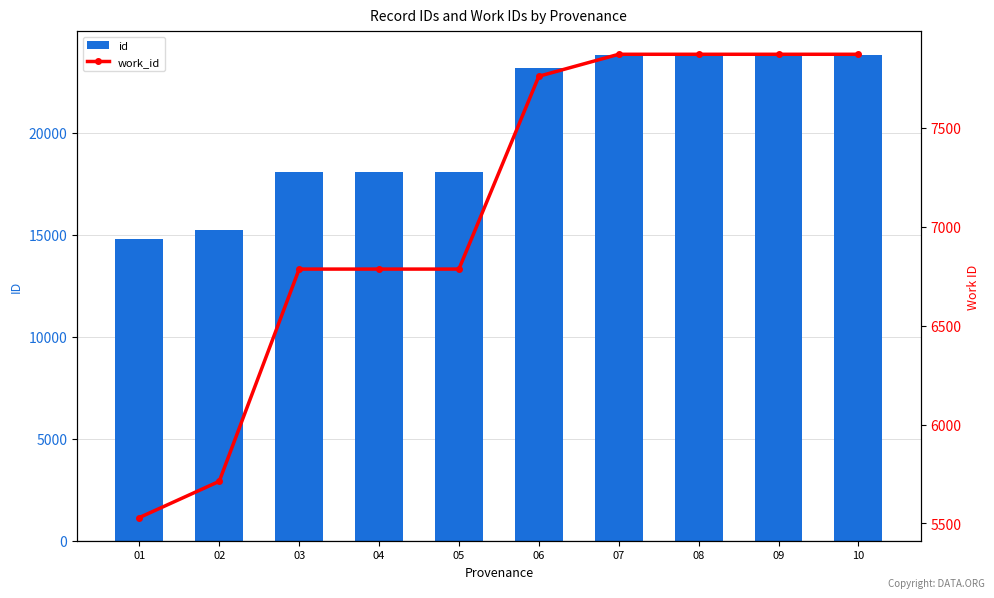

Reading left to right, transcribe all the data shown in this chart.

id: 14794	15241	18089	18091	18092	23172	23788	23789	23792	23793
work_id: 5530	5713	6785	6785	6785	7759	7870	7870	7870	7870